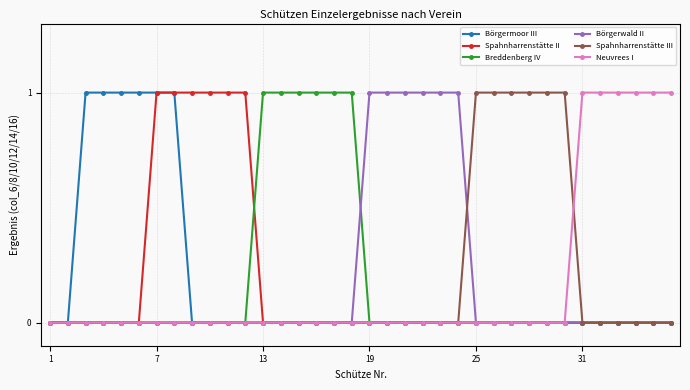

What are all the series names shown in the legend?

Börgermoor III, Spahnharrenstätte II, Breddenberg IV, Börgerwald II, Spahnharrenstätte III, Neuvrees I